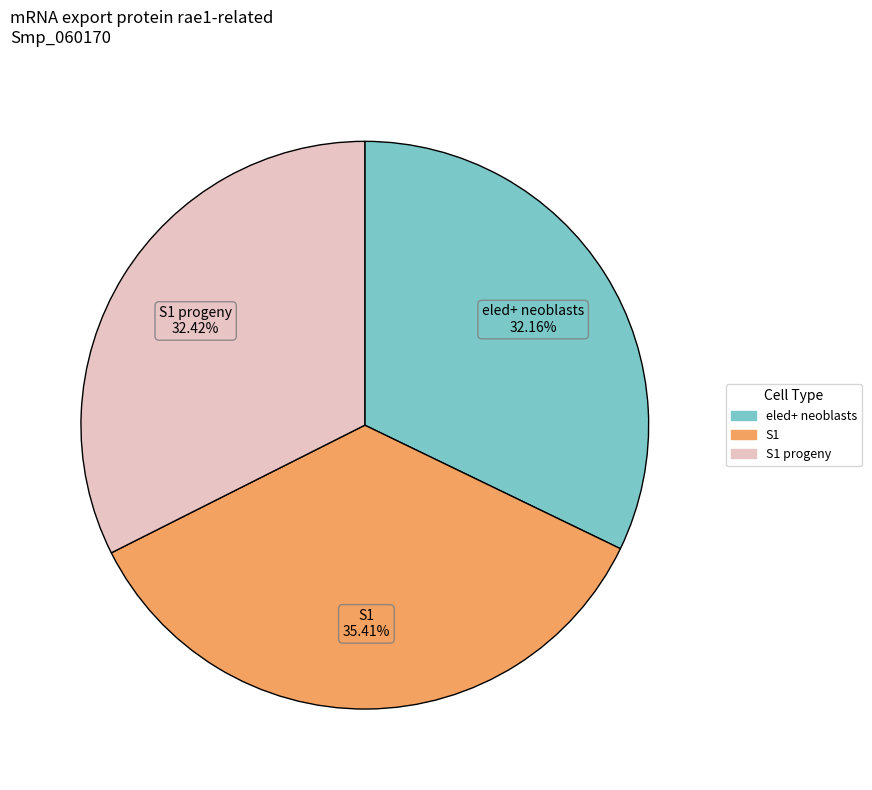

Is there any slice that represents more than half of the pie?

No